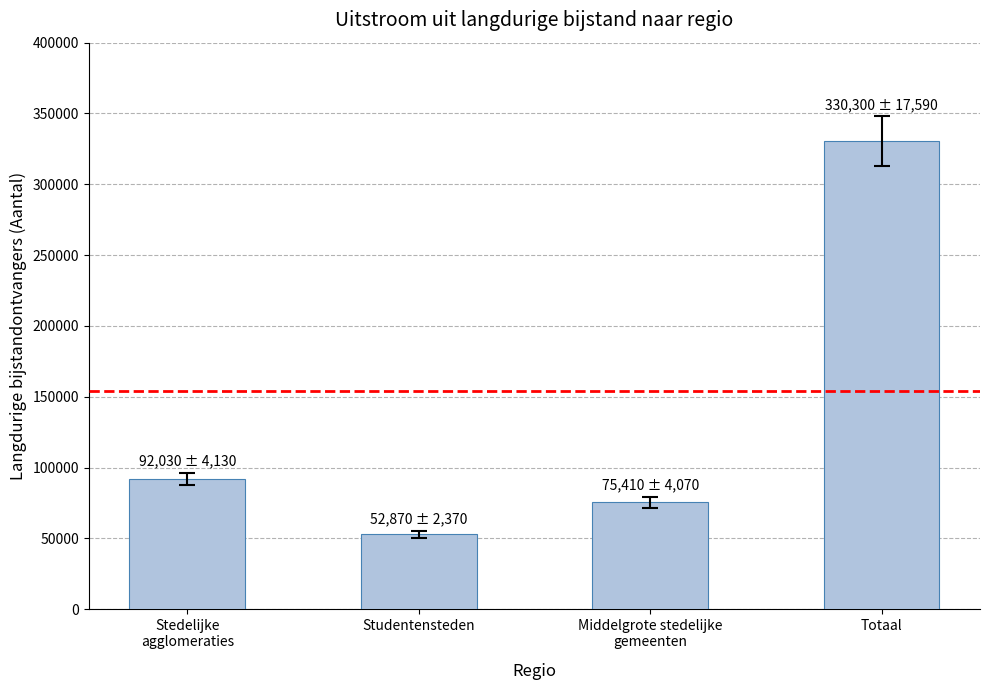

List the labels in order of value, largest first.

Totaal, Stedelijke
agglomeraties, Middelgrote stedelijke
gemeenten, Studentensteden